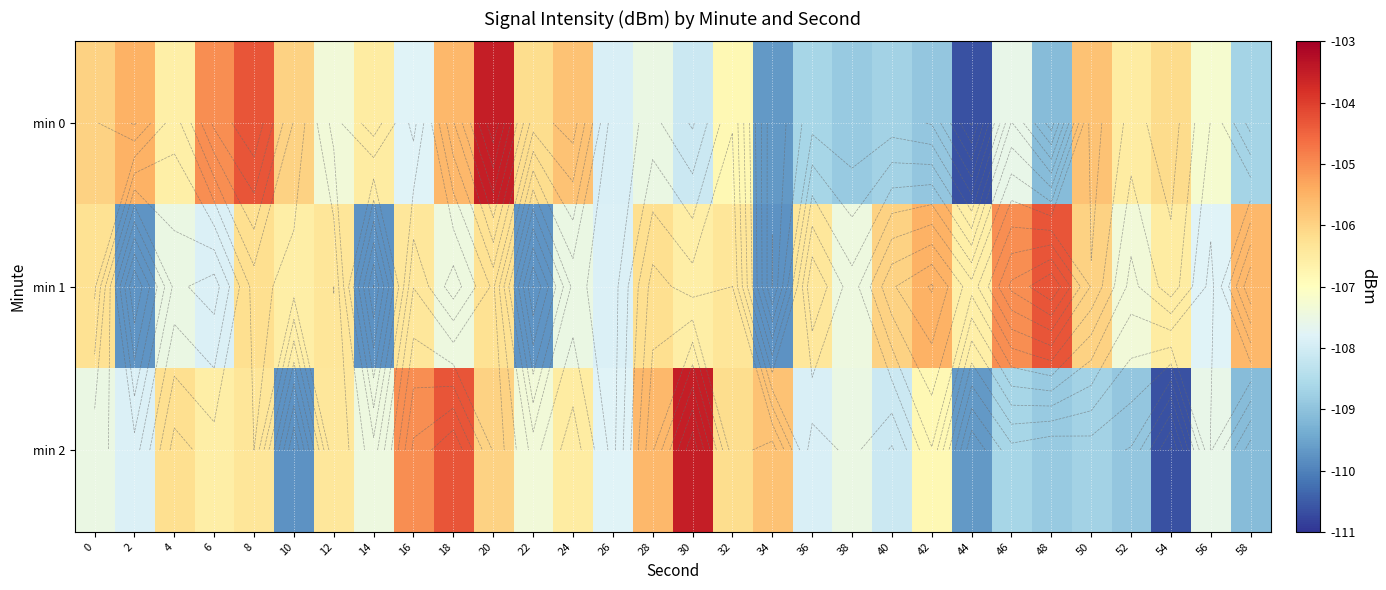

Which series has the largest range (max minus min)?

min 0